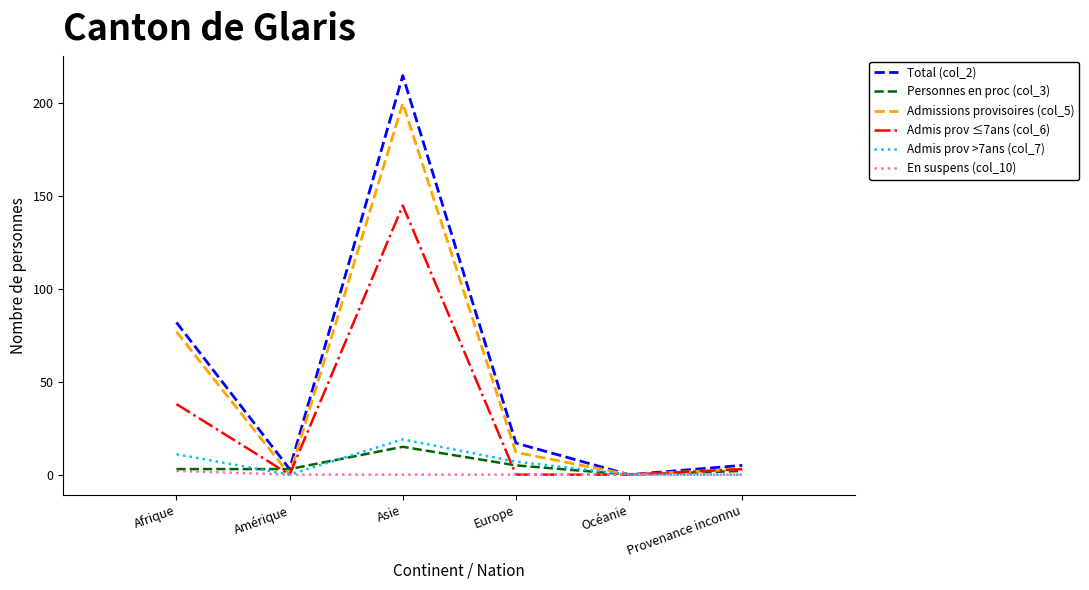

Is this an area chart (filled region under the line)?

No